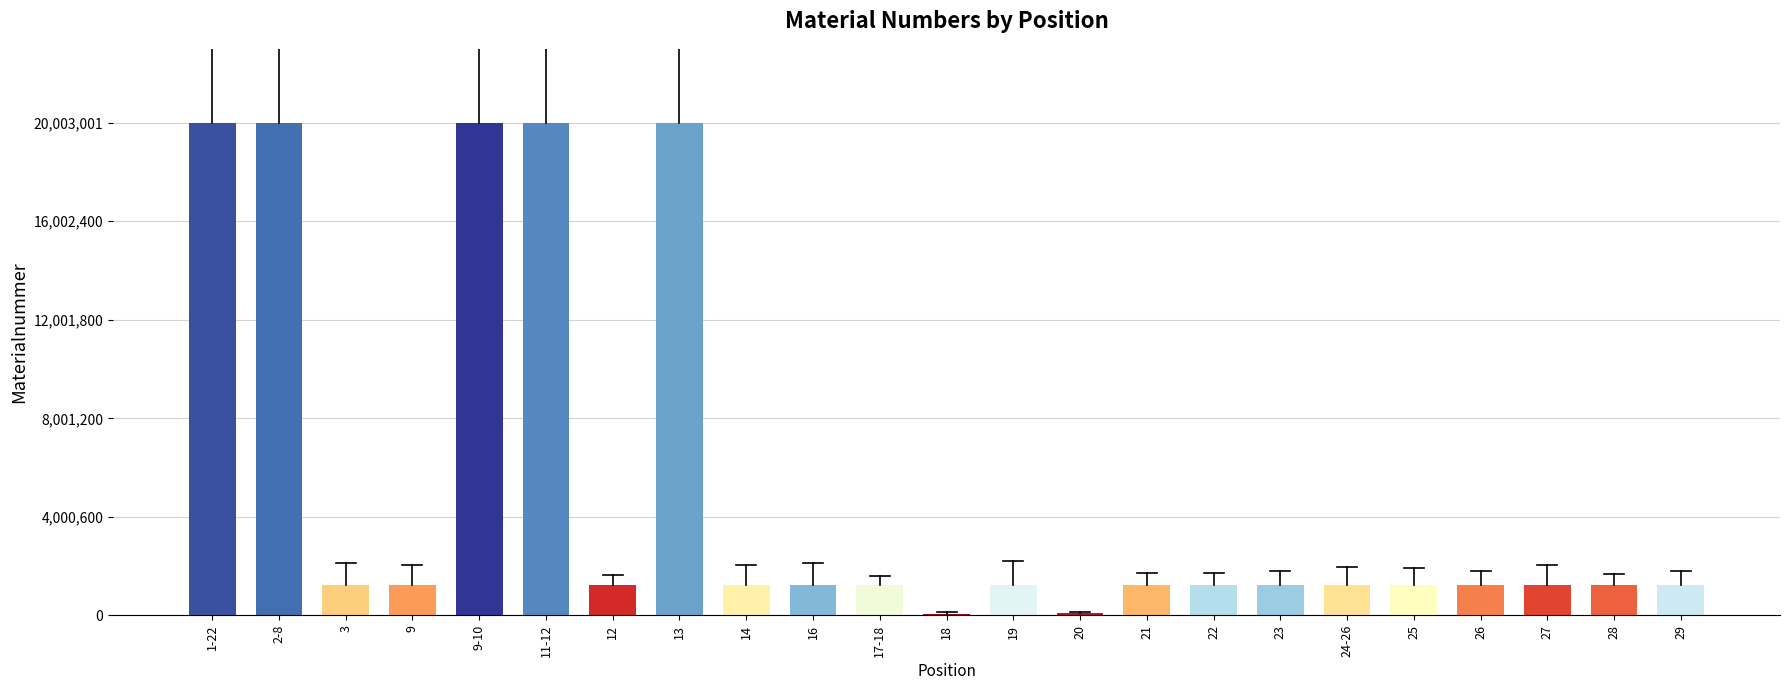

What is the approximate value at 2-8, to the nearest 50?

20003000